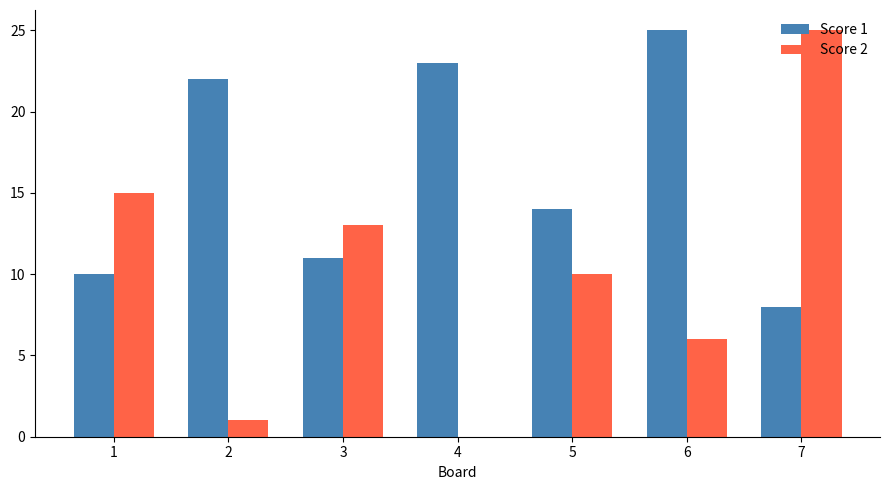

Reading left to right, what are all the values shown in this chart?

Score 1: 1=10	2=22	3=11	4=23	5=14	6=25	7=8
Score 2: 1=15	2=1	3=13	4=0	5=10	6=6	7=25